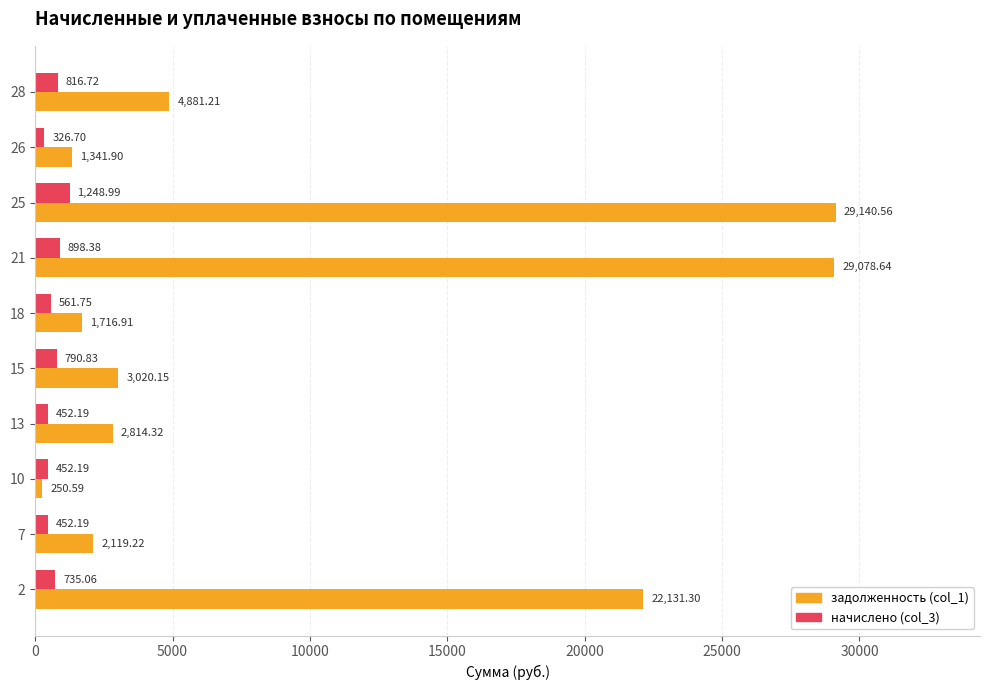

What is the average value of the начислено (col_3) series?

673.5